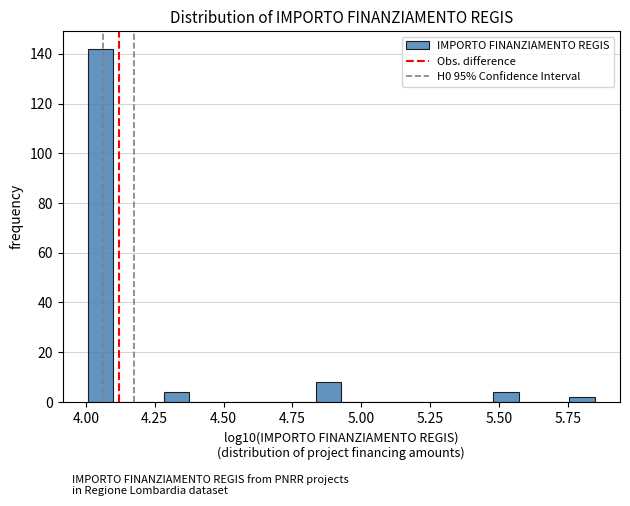

Around what value on the x-axis is the tallest bar? Give the approximate position of its centre, as read against the axis.

4.05